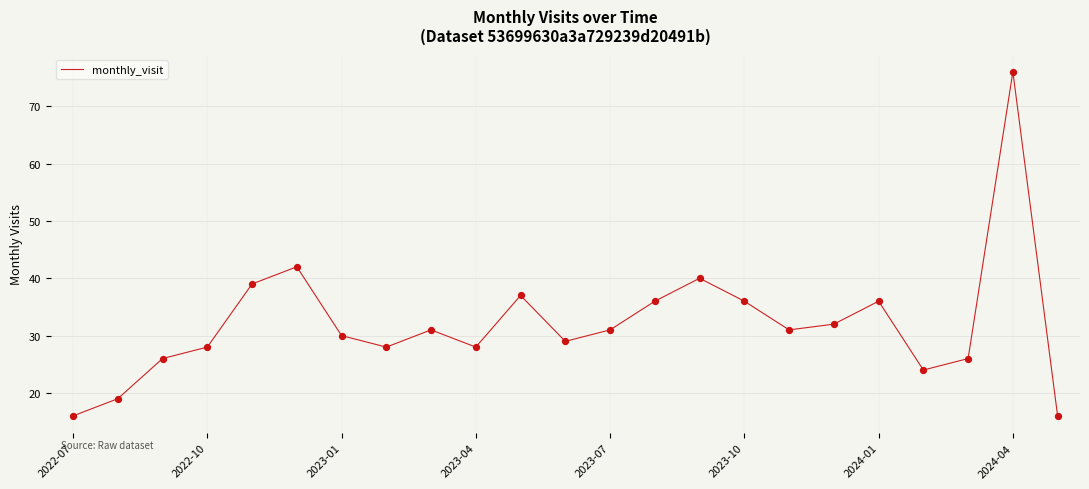

What is the difference between the maximum and minimum values?

60